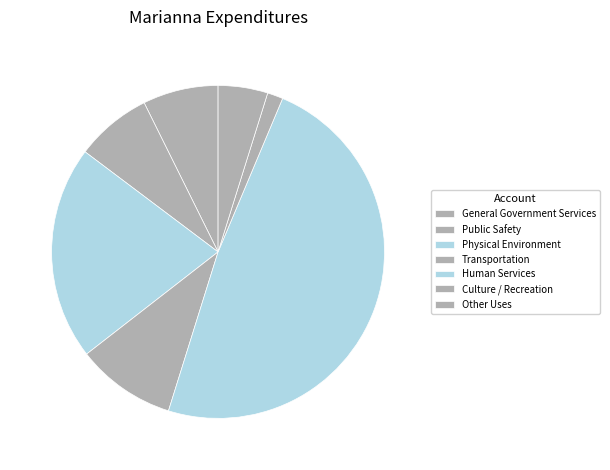

Between General Government Services and Physical Environment, which is larger?

Physical Environment